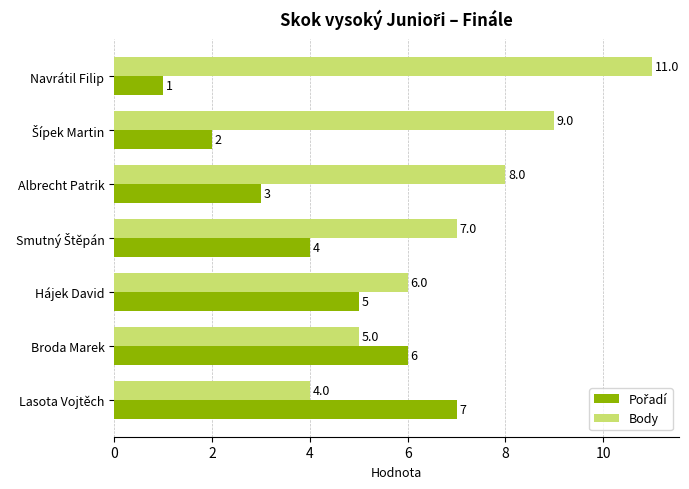

Is it true that Body equals 5 at Albrecht Patrik?

False